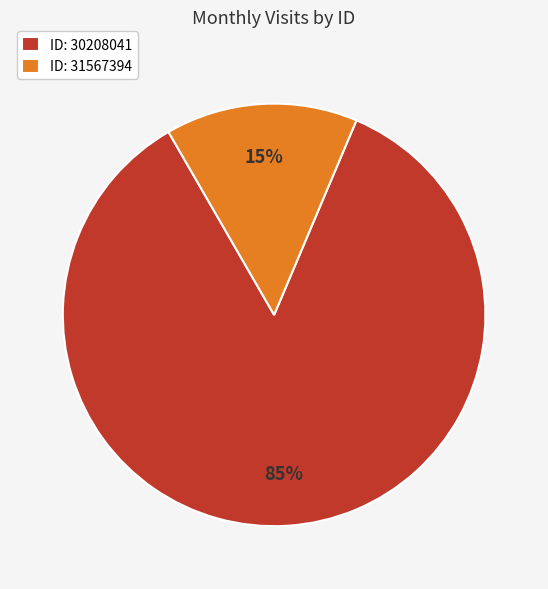

To the nearest percent, what is the average slice percentage?

50%